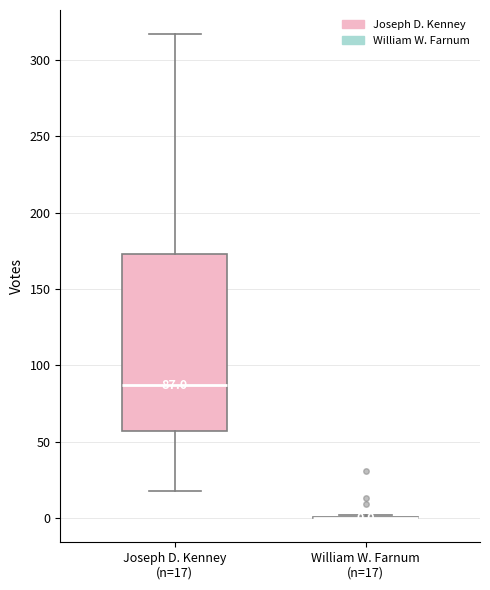

Comparing the boxes themselves (not the whiskers), which one is the tallest?

Joseph D. Kenney (n=17)